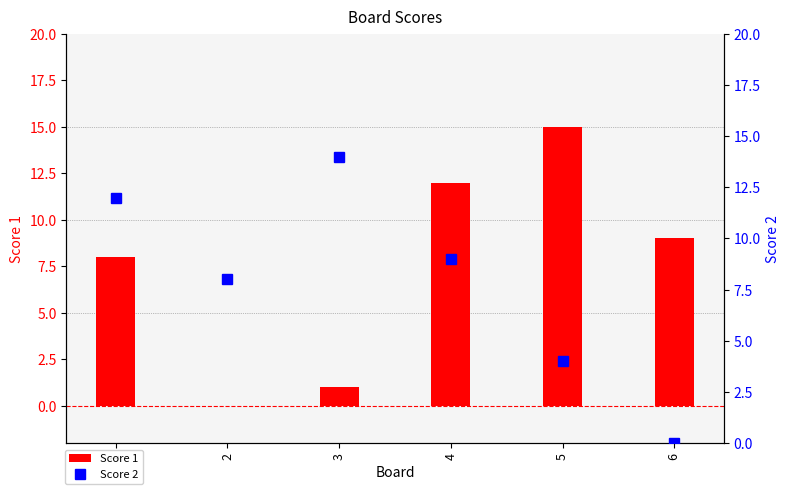

Where is Score 2 nearest to the value 7?

2